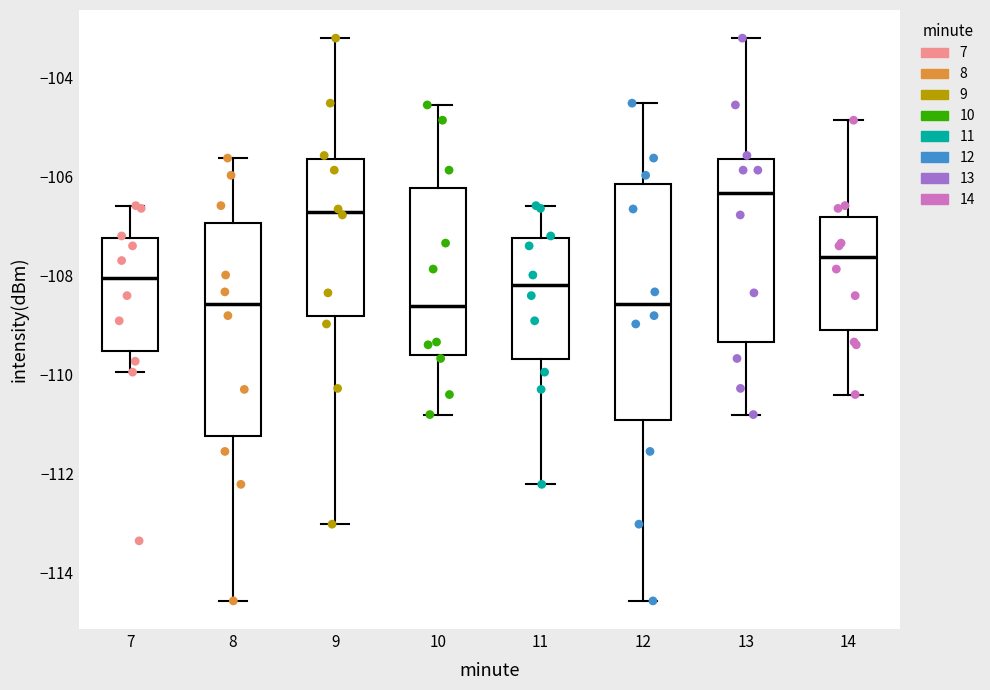

Reading left to right, read every box against the y-axis: the position of its median line, the range the box covers, and the ends of its whiskers. The values are not printed on the chart, so give them approximately, as read against the axis.

7: median -108.0, box -109.6 to -107.2, whiskers -110.0 to -106.6
8: median -108.6, box -111.2 to -107.0, whiskers -114.6 to -105.6
9: median -106.8, box -108.8 to -105.6, whiskers -113.0 to -103.2
10: median -108.6, box -109.6 to -106.2, whiskers -110.8 to -104.6
11: median -108.2, box -109.6 to -107.2, whiskers -112.2 to -106.6
12: median -108.6, box -111.0 to -106.2, whiskers -114.6 to -104.6
13: median -106.4, box -109.4 to -105.6, whiskers -110.8 to -103.2
14: median -107.6, box -109.2 to -106.8, whiskers -110.4 to -104.8